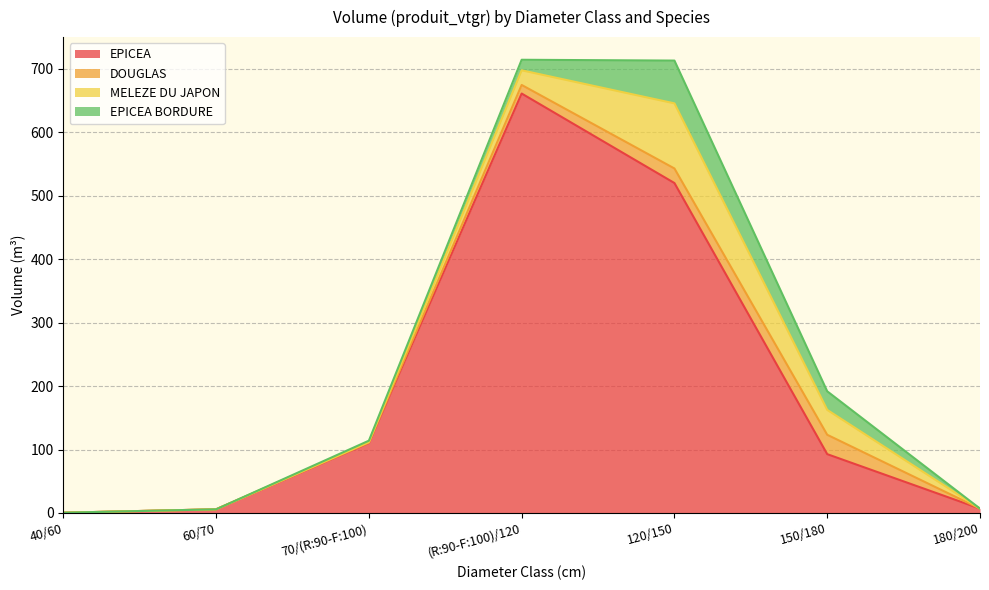

List the series in order of their peak value, lowest first.

DOUGLAS, EPICEA BORDURE, MELEZE DU JAPON, EPICEA